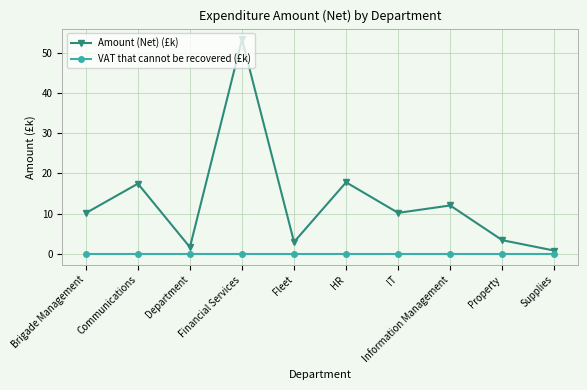

What is the spread (max minus min) of values at Property?

3.4